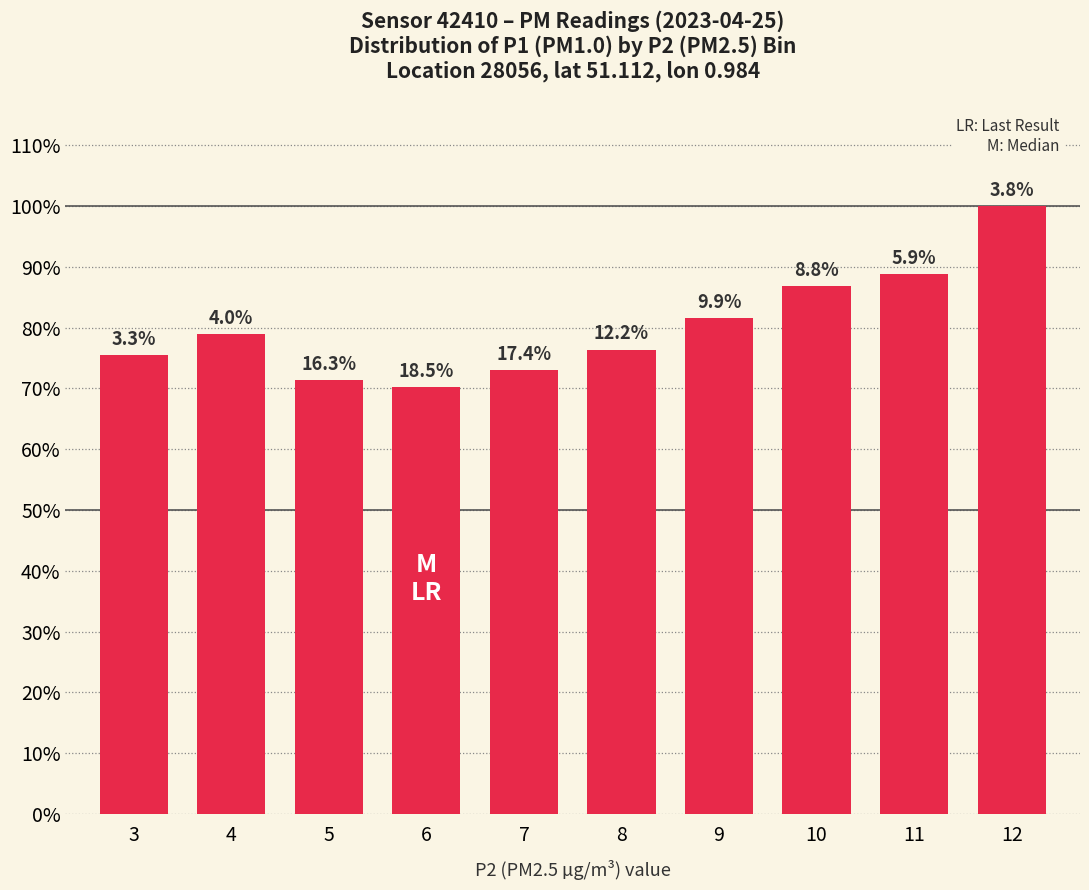

List the labels in order of value, largest first.

12, 11, 10, 9, 4, 8, 3, 7, 5, 6